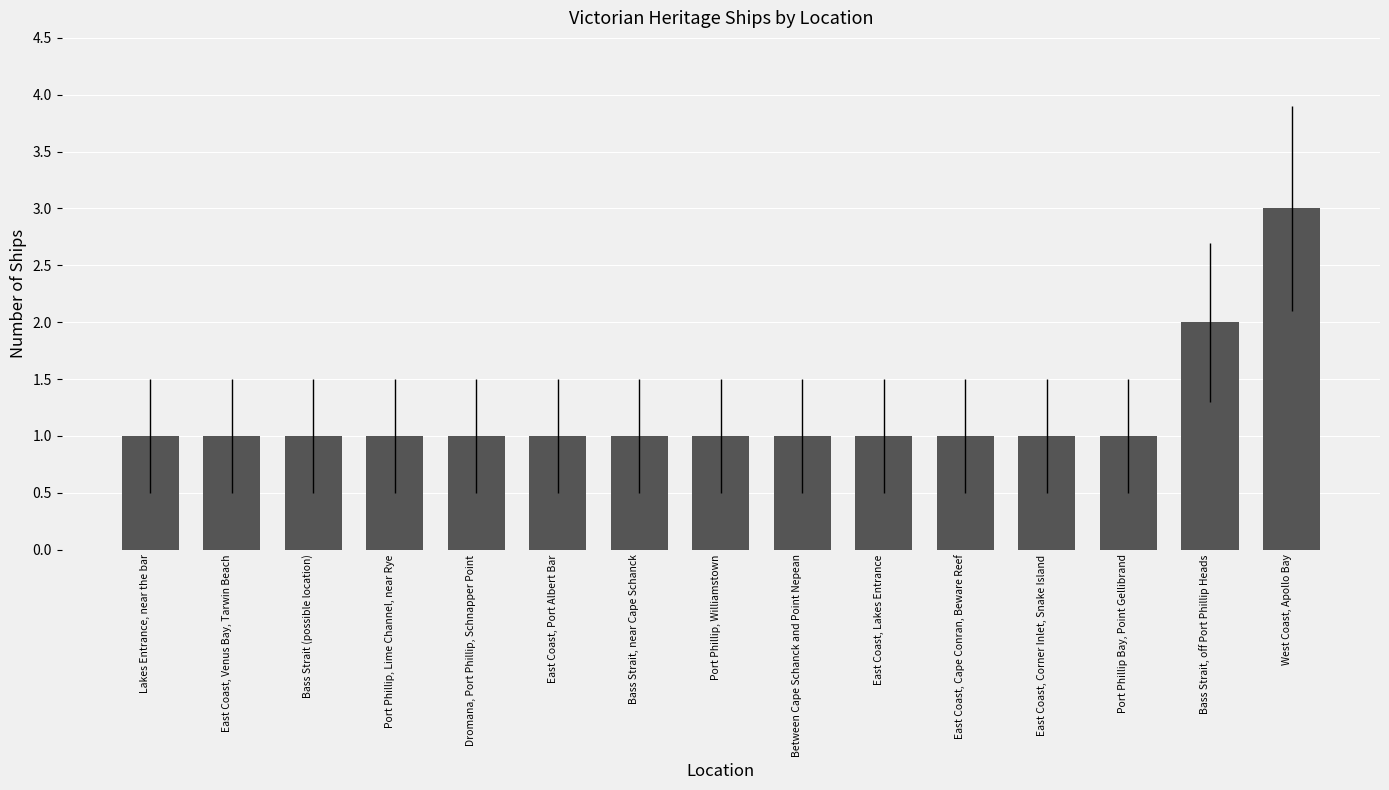

How many values are between 1 and 2?

14